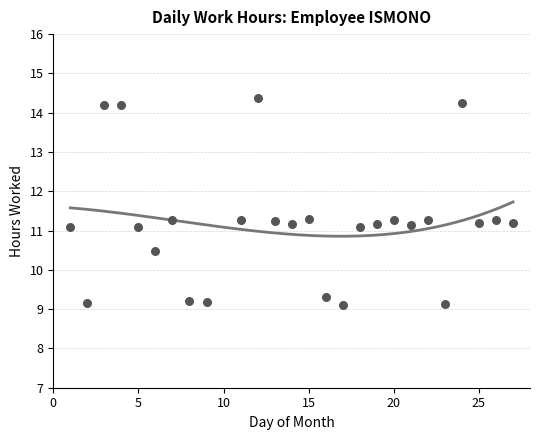

What is the range of Y values (max minus min)?

5.3